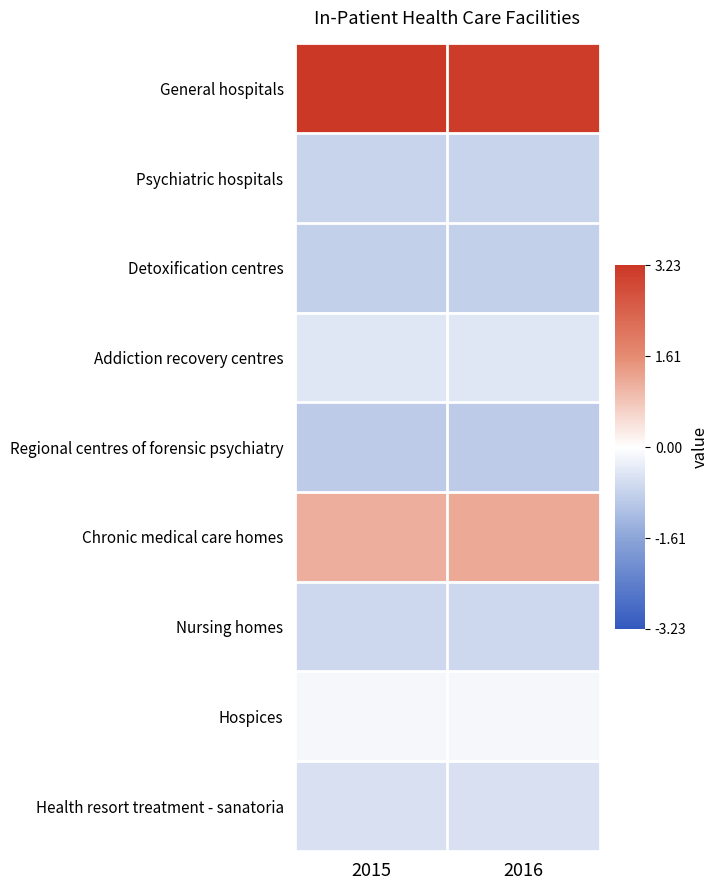

What is the maximum value shown in the chart?

3.2